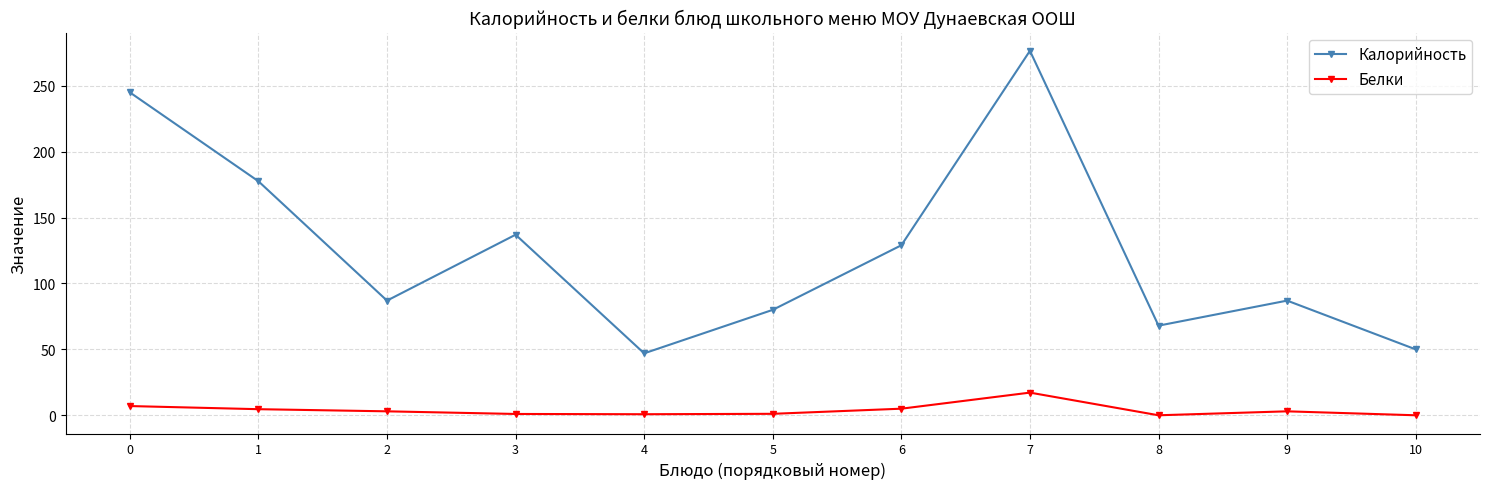

In Калорийность, how many points are higher than both neighbors (excluding endpoints)?

3